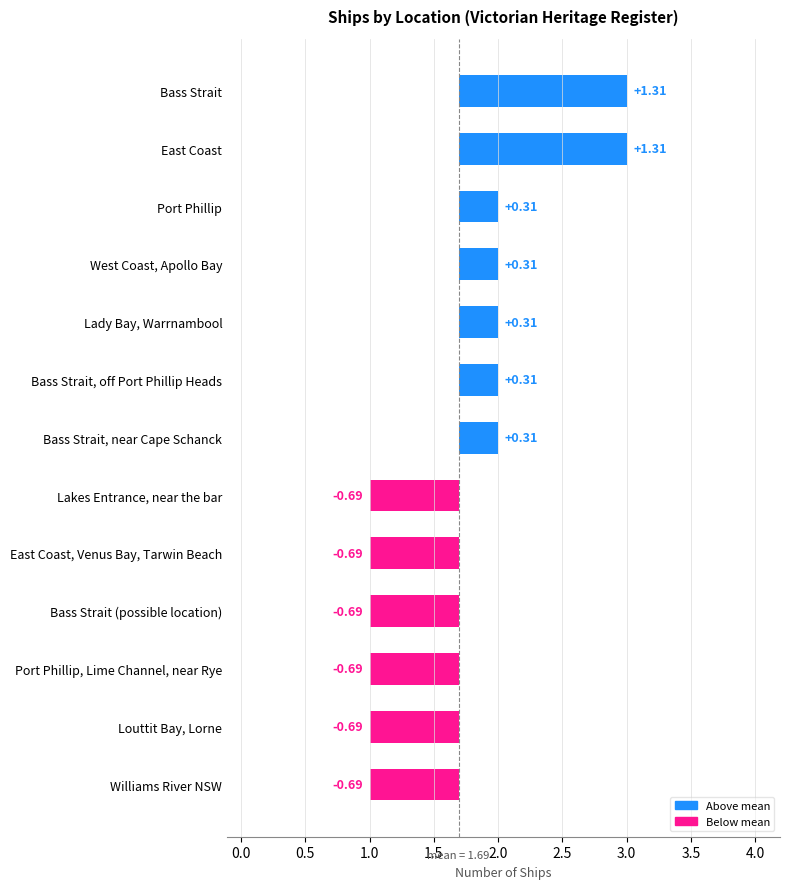

What is the greatest value displayed?

3